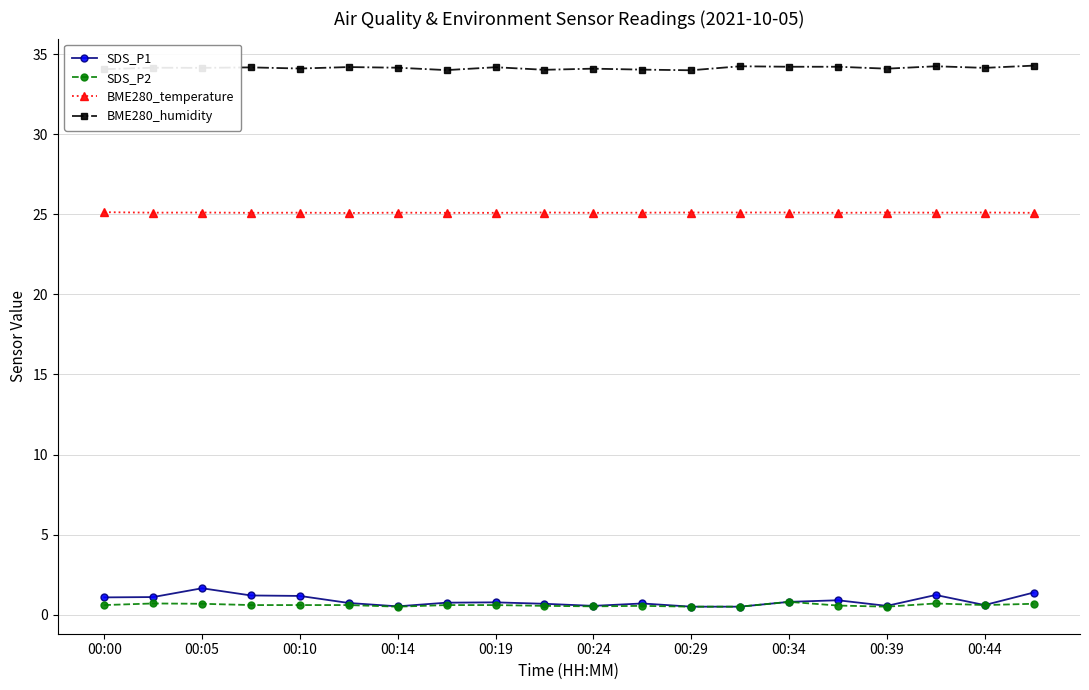

Which series has the widest spread of values?

SDS_P1